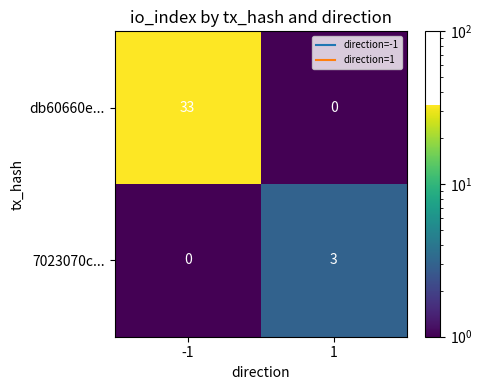

What is the difference between the 7023070c... values at 1 and -1?

3